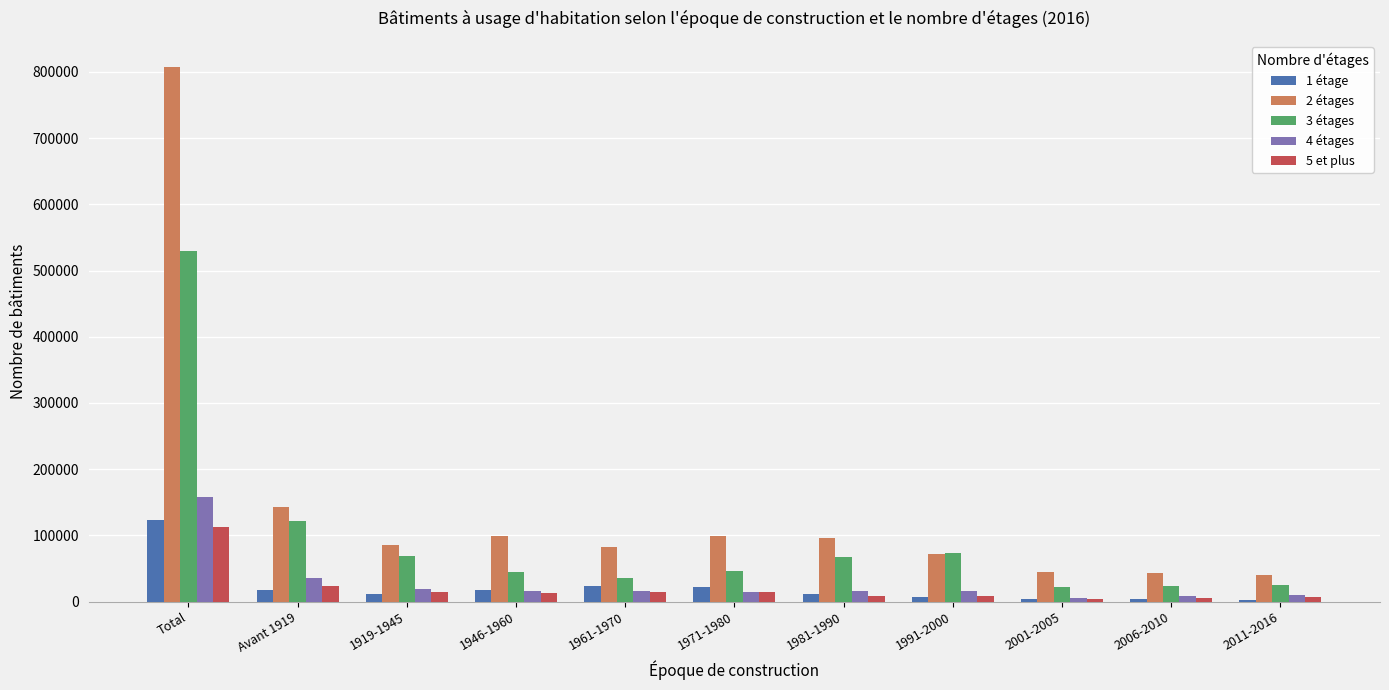

What position from the left is 1946-1960?

4